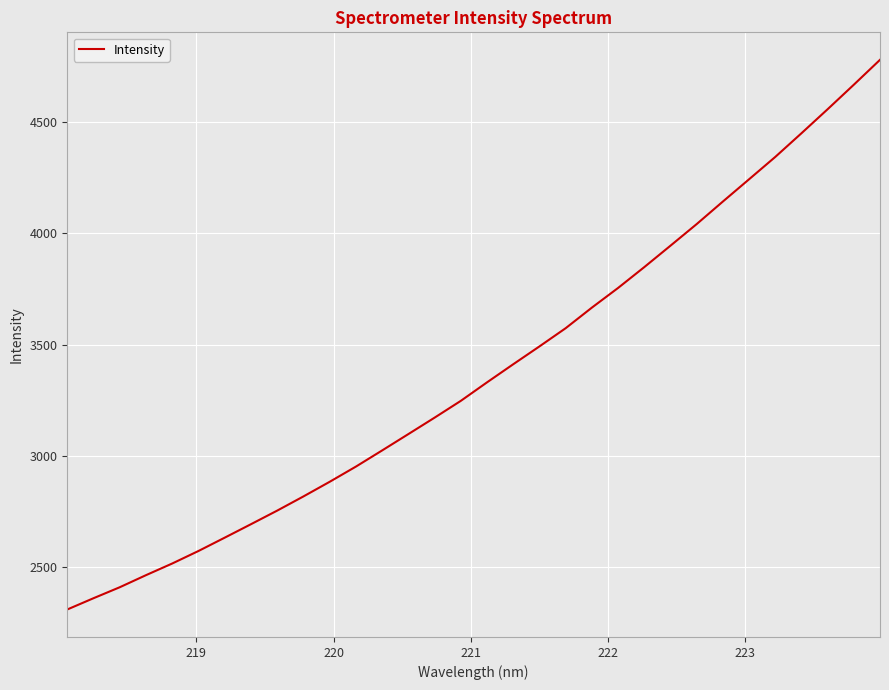

What is the difference between the maximum and minimum values?

2468.0